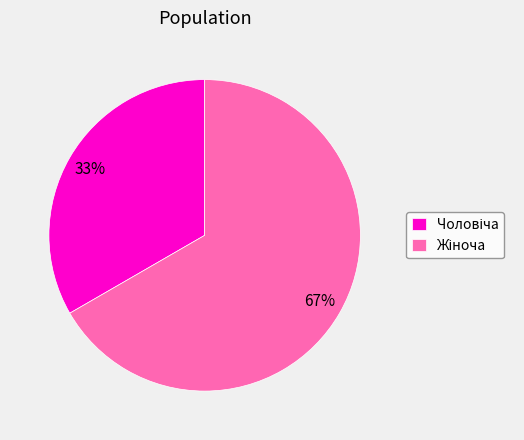

Is there any slice that represents more than half of the pie?

Yes